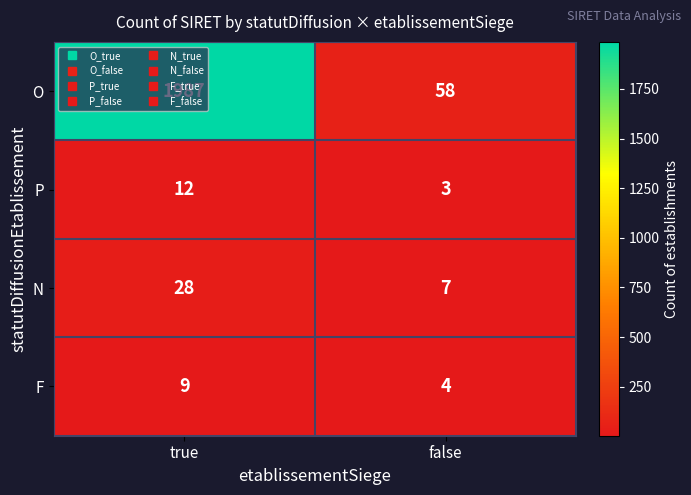

At how many categories does at least one series exceed 1037?

1